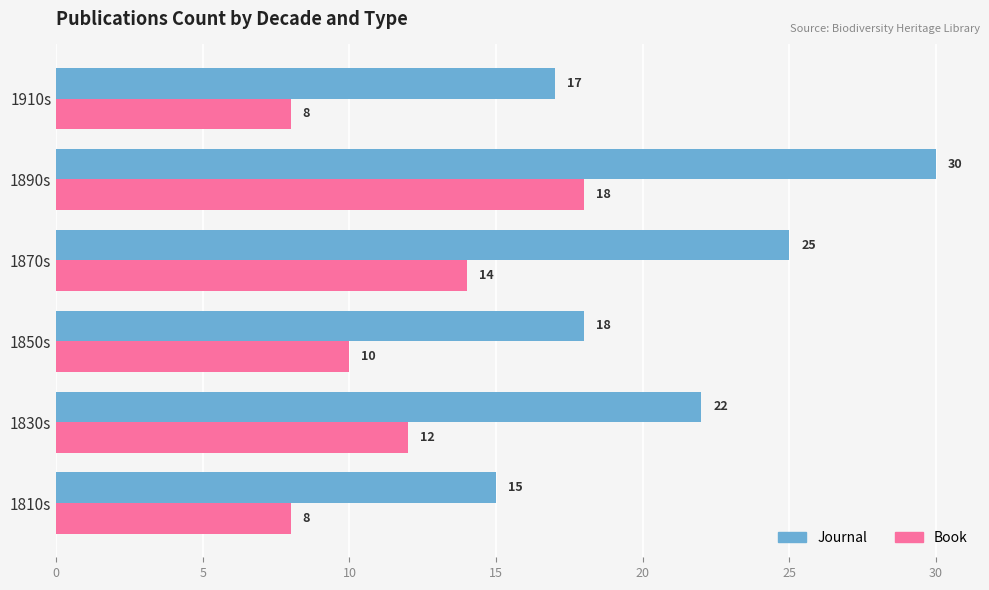

What is the sum of the Book values at 1910s and 1850s?

18